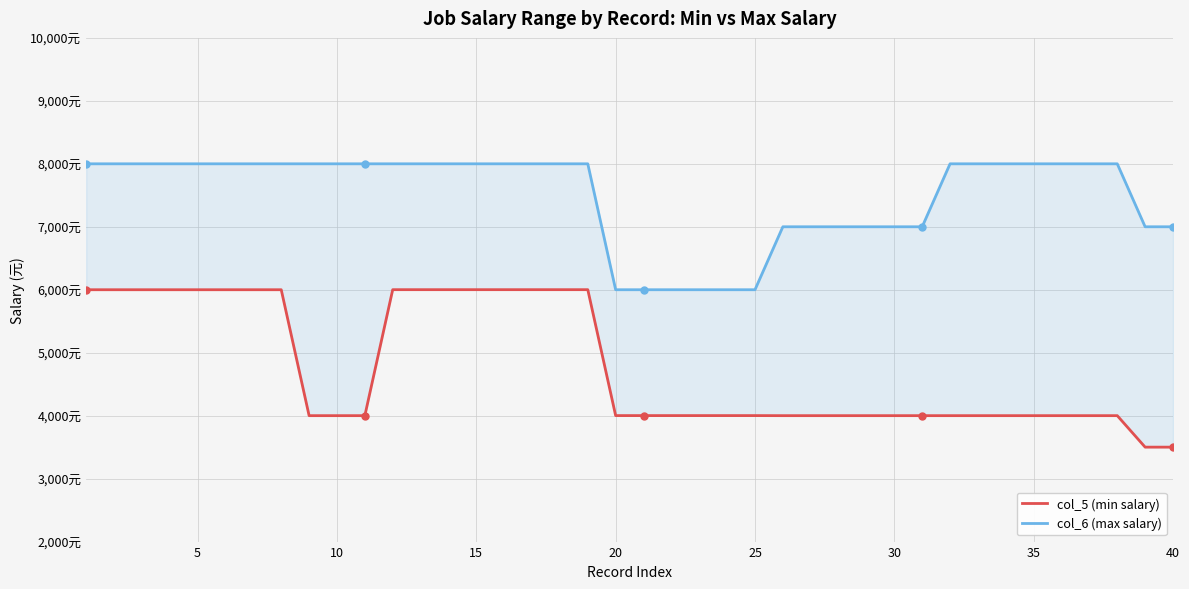

How many data points in col_6 (max salary) are less than 8000?

14